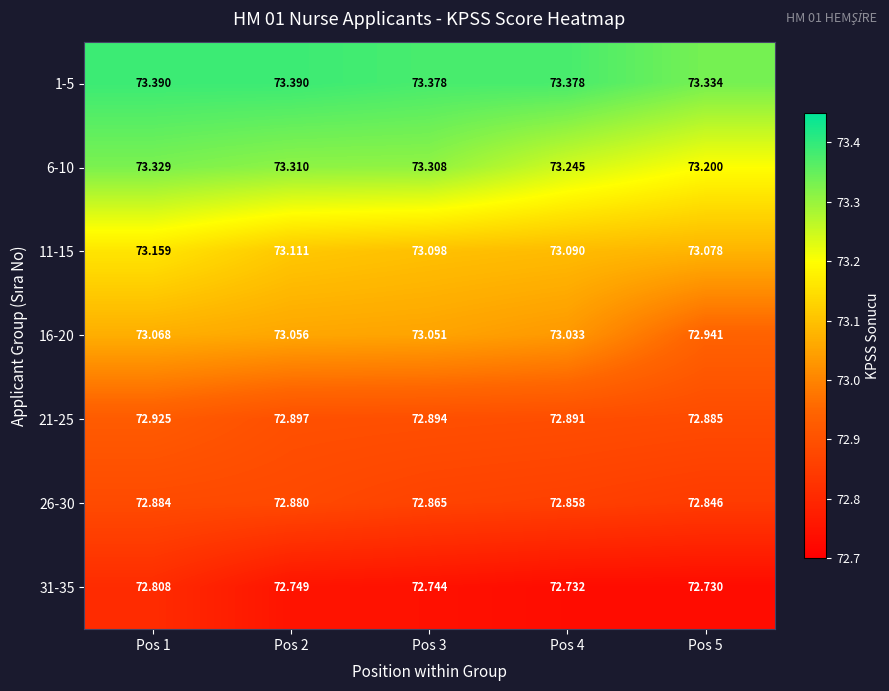

Is the value of 31-35 at Pos 1 greater than the value of 6-10 at Pos 1?

No